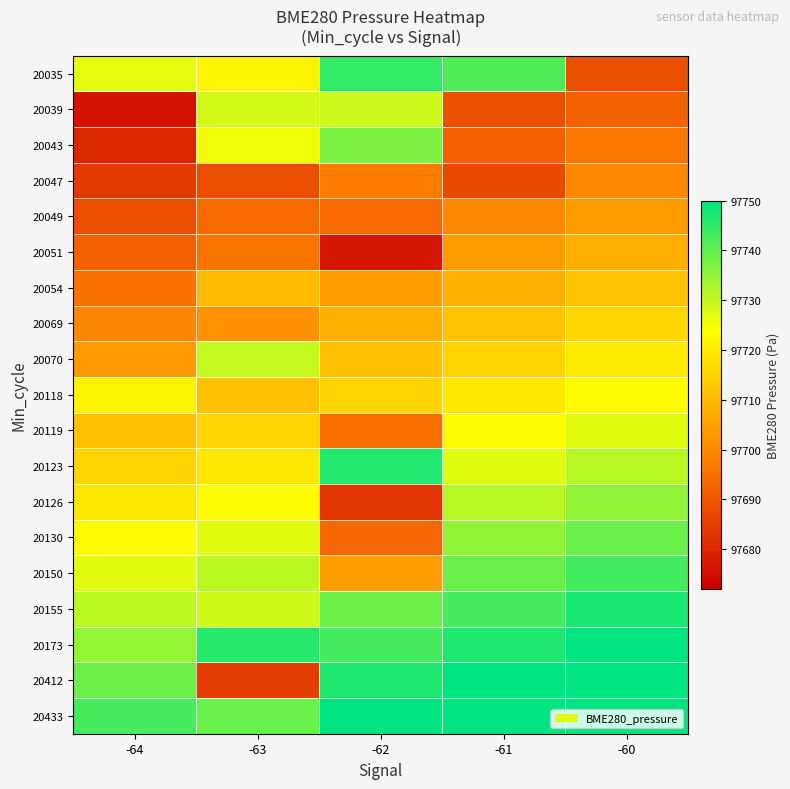

At how many categories does at least one series exceed 97695?

5